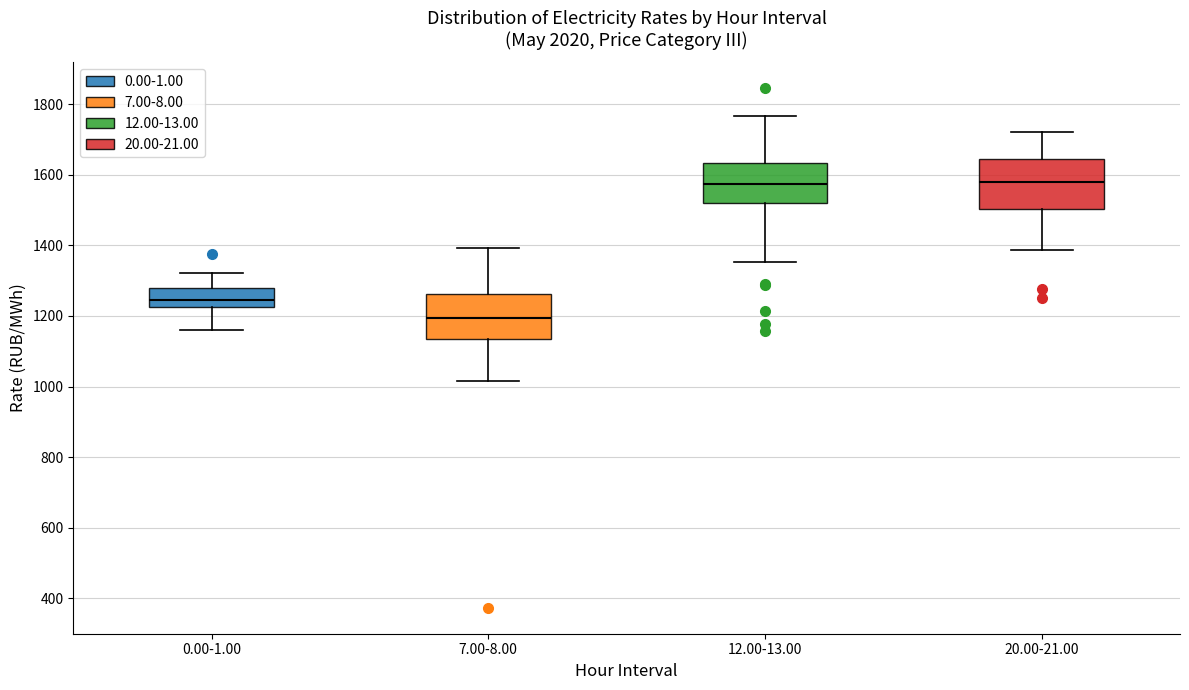

Reading left to right, transcribe this box plot: for each box, give where its median line is, the range the box spans, and where its two whiskers end, as read against the y-axis. The values are not printed on the chart, so give them approximately, as read against the axis.

0.00-1.00: median 1240, box 1220 to 1280, whiskers 1160 to 1320
7.00-8.00: median 1200, box 1140 to 1260, whiskers 1020 to 1400
12.00-13.00: median 1580, box 1520 to 1640, whiskers 1360 to 1760
20.00-21.00: median 1580, box 1500 to 1640, whiskers 1380 to 1720